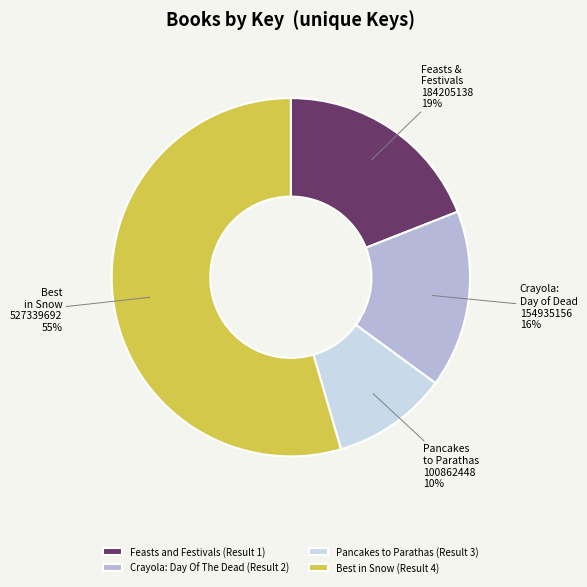

True or false: Feasts and Festivals (Result 1) accounts for 19% of the total.

True